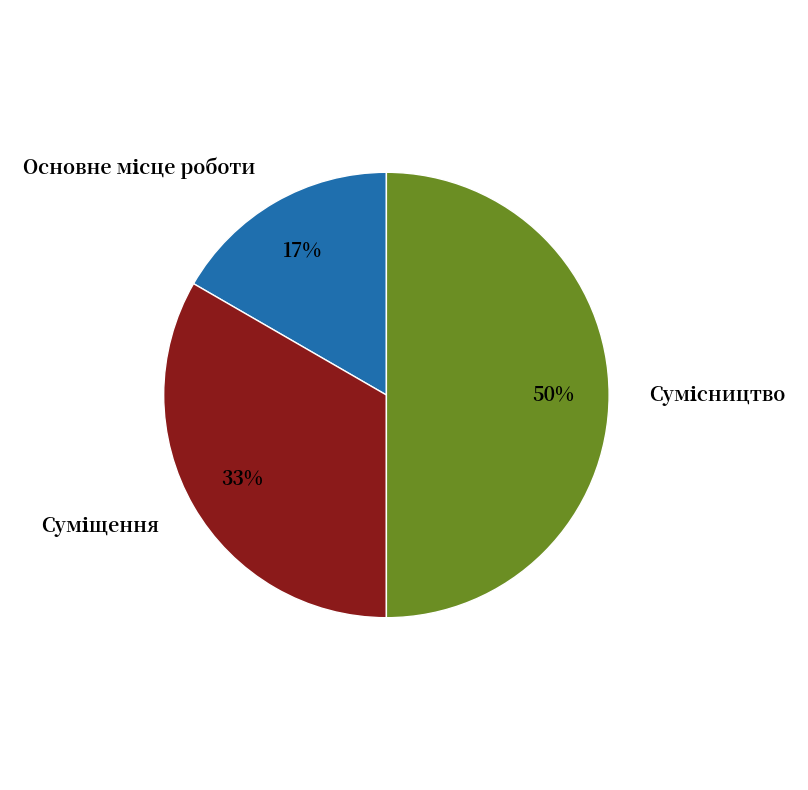

To the nearest percent, what is the average slice percentage?

33%